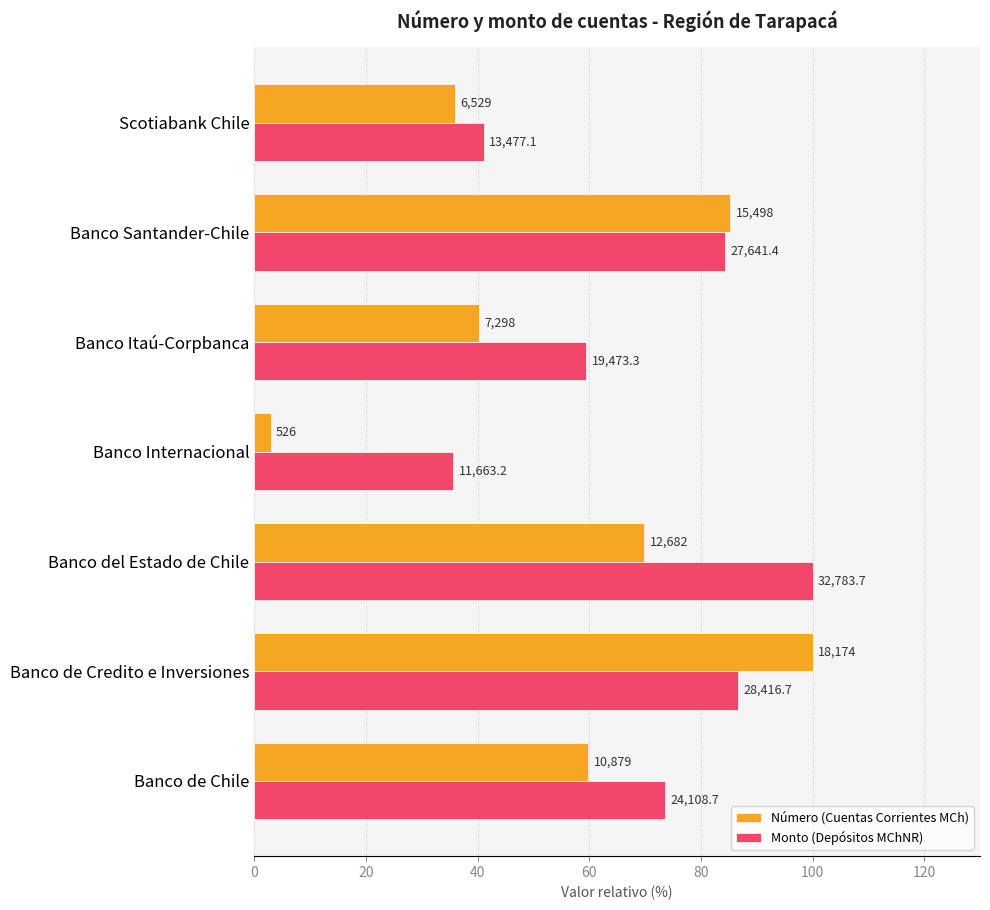

What are all the series names shown in the legend?

Número (Cuentas Corrientes MCh), Monto (Depósitos MChNR)